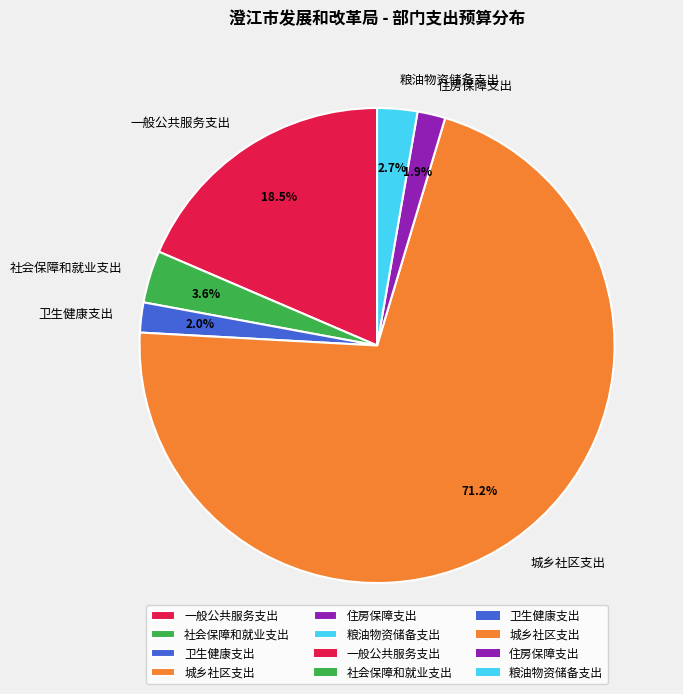

Between 社会保障和就业支出 and 卫生健康支出, which is larger?

社会保障和就业支出